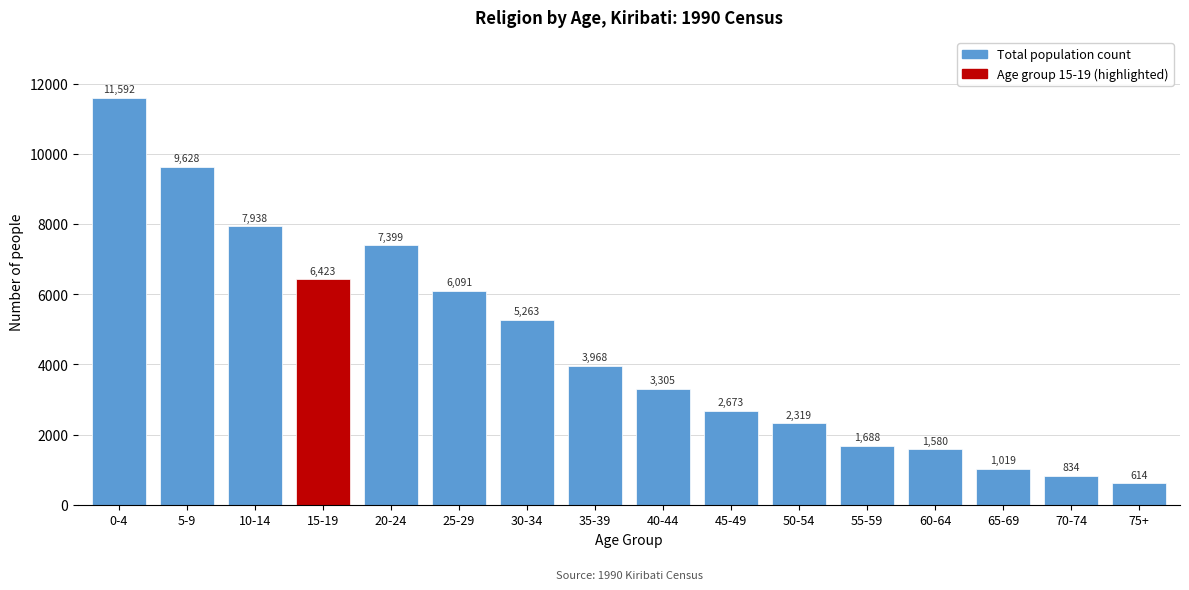

Reading left to right, list all the values displayed in this chart.

0-4=11592	5-9=9628	10-14=7938	15-19=6423	20-24=7399	25-29=6091	30-34=5263	35-39=3968	40-44=3305	45-49=2673	50-54=2319	55-59=1688	60-64=1580	65-69=1019	70-74=834	75+=614